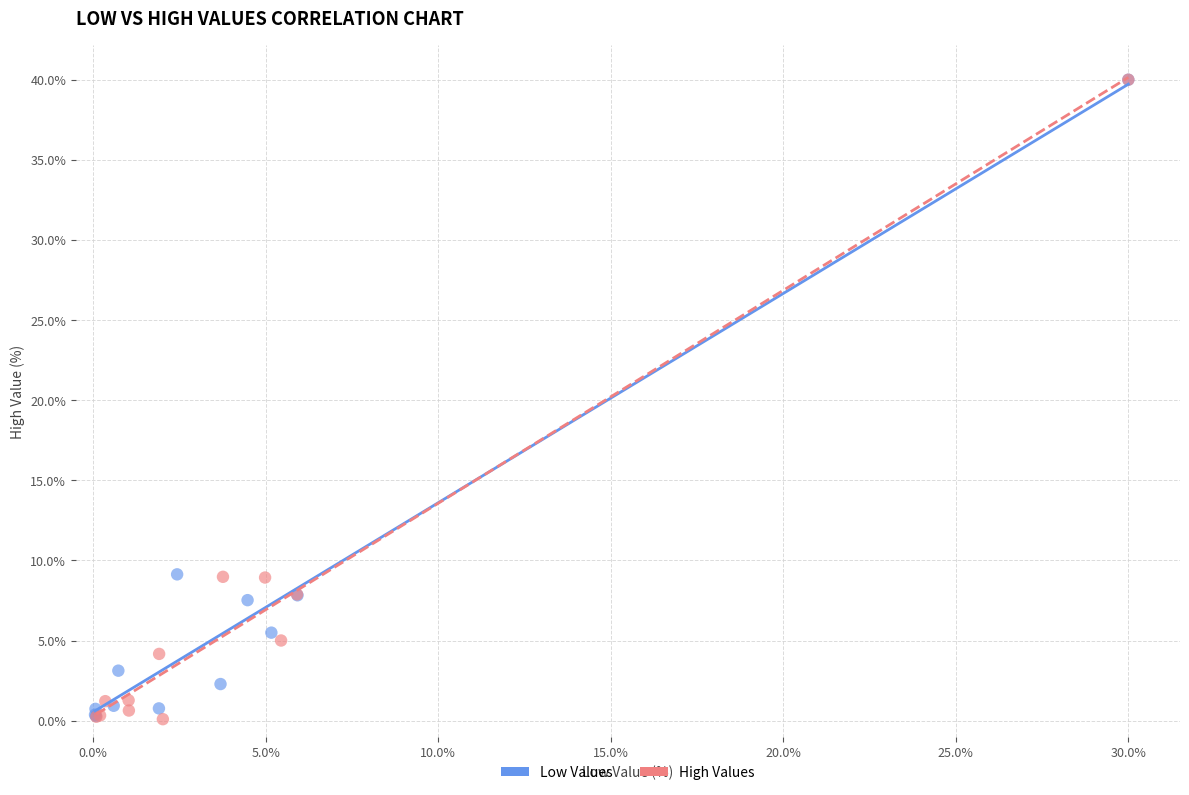

Which series has the largest Y range (max minus min)?

High Values